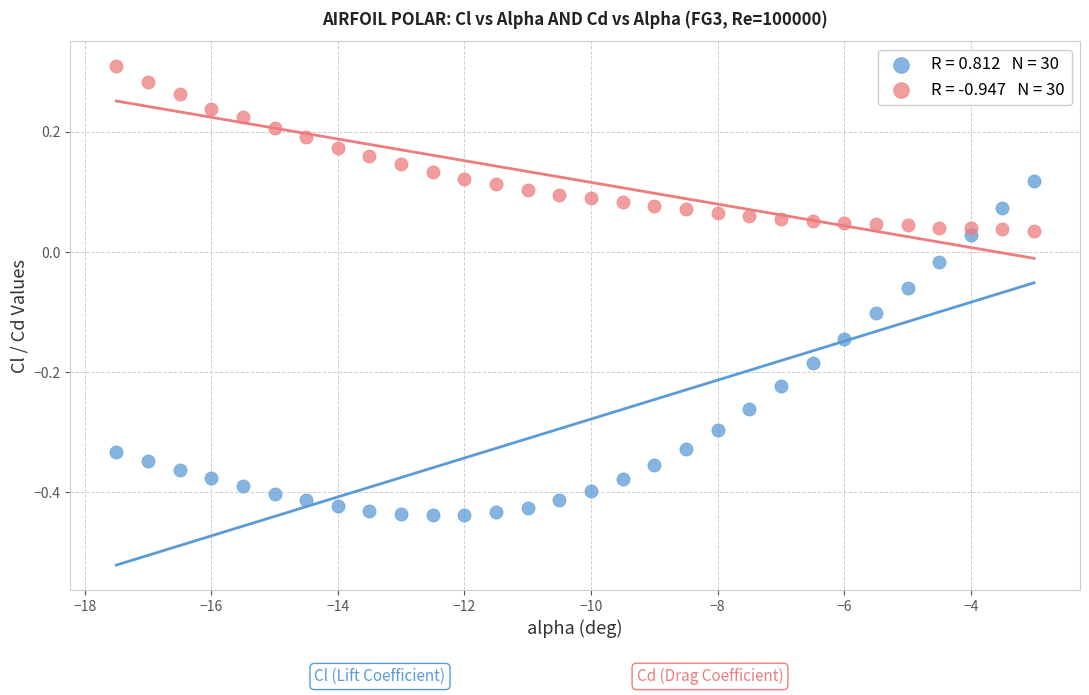

Across all data points, what is the range of Y values (max minus min)?

0.7